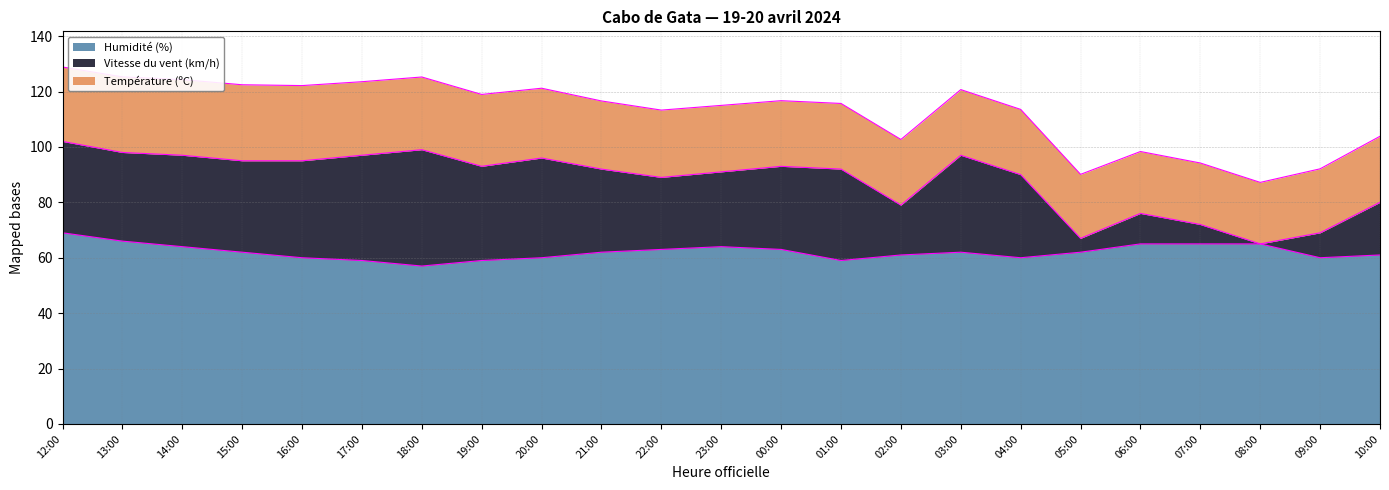

Which label corresponds to the largest value in the chart?

12:00